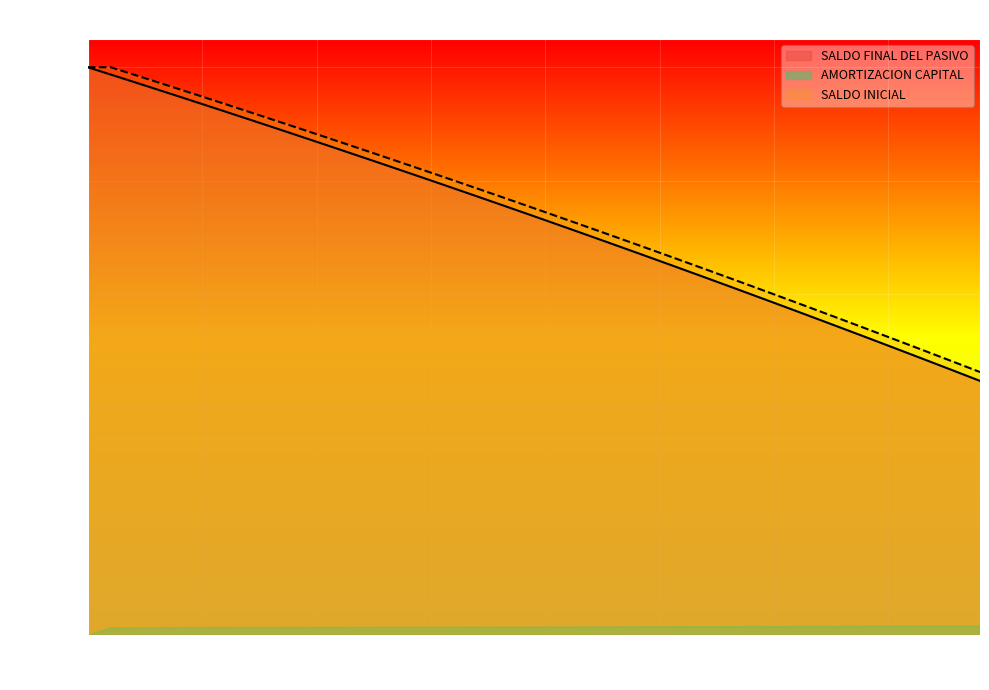

How many series are shown in this chart?

3